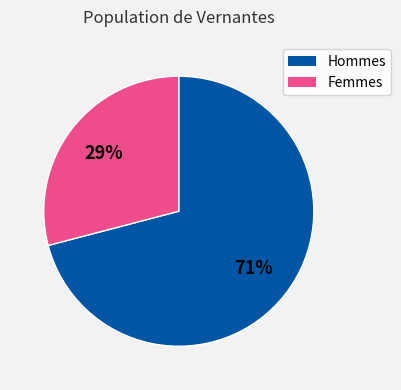

To the nearest percent, what is the average slice percentage?

50%